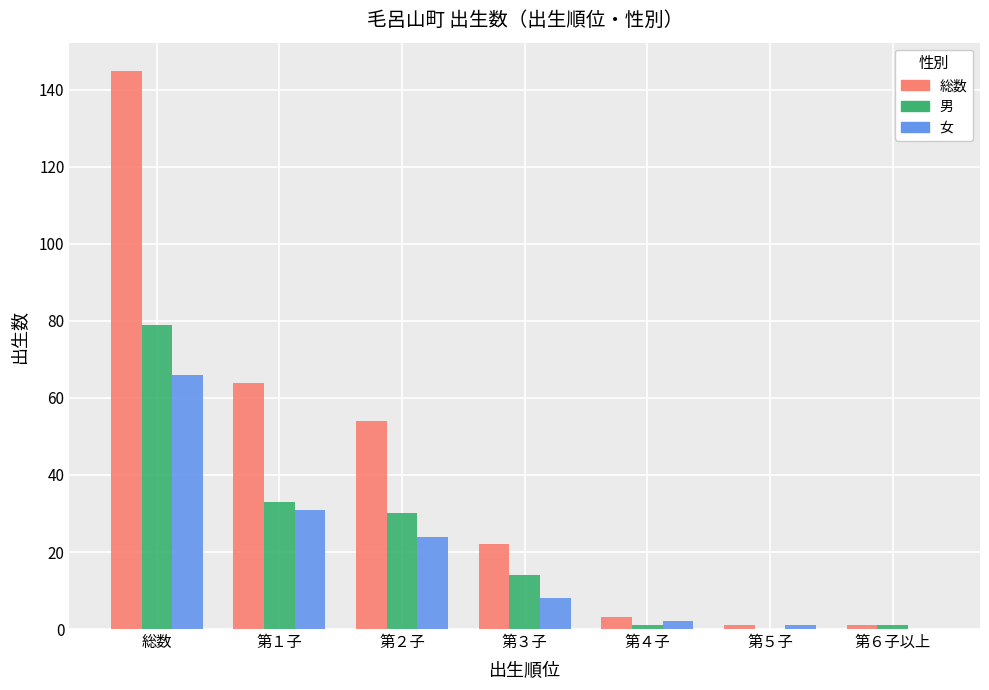

Which category has the highest value across all series?

総数